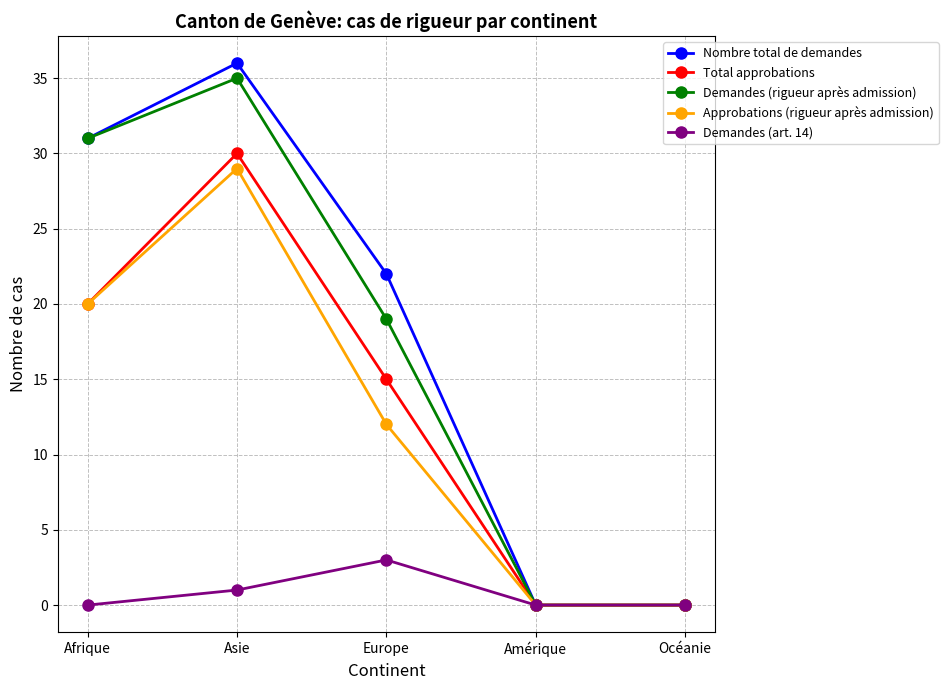

What is the label of the 3rd point from the right?

Europe